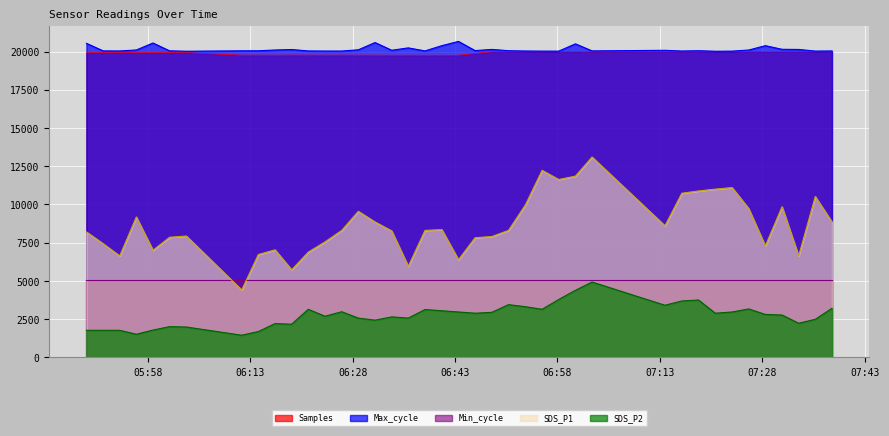

What is the label of the 3rd point from the left?

2022/05/23 05:53:53